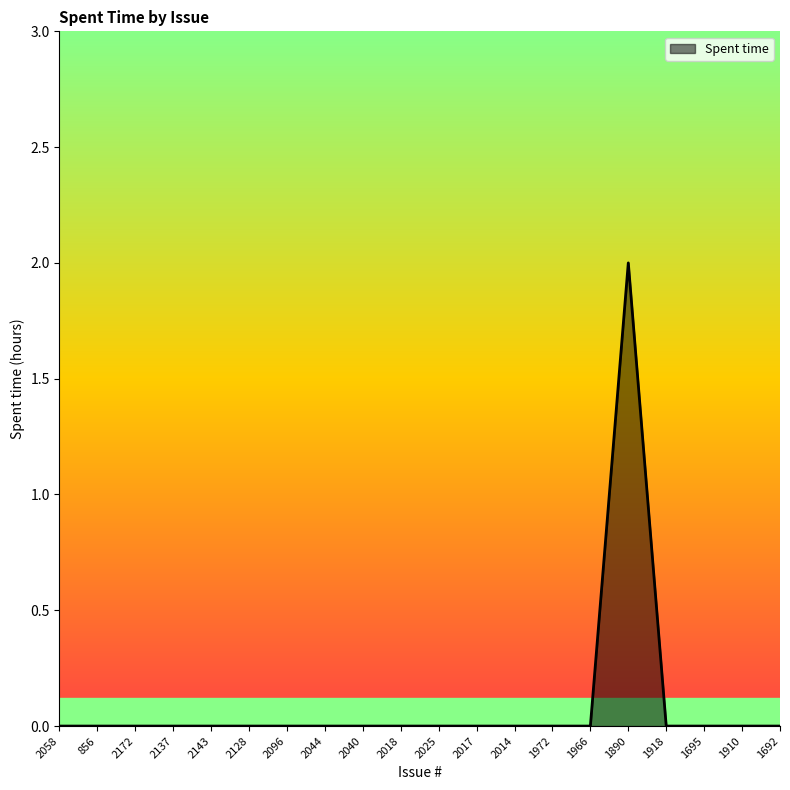

Is it true that the value at 2044 is -1?

False